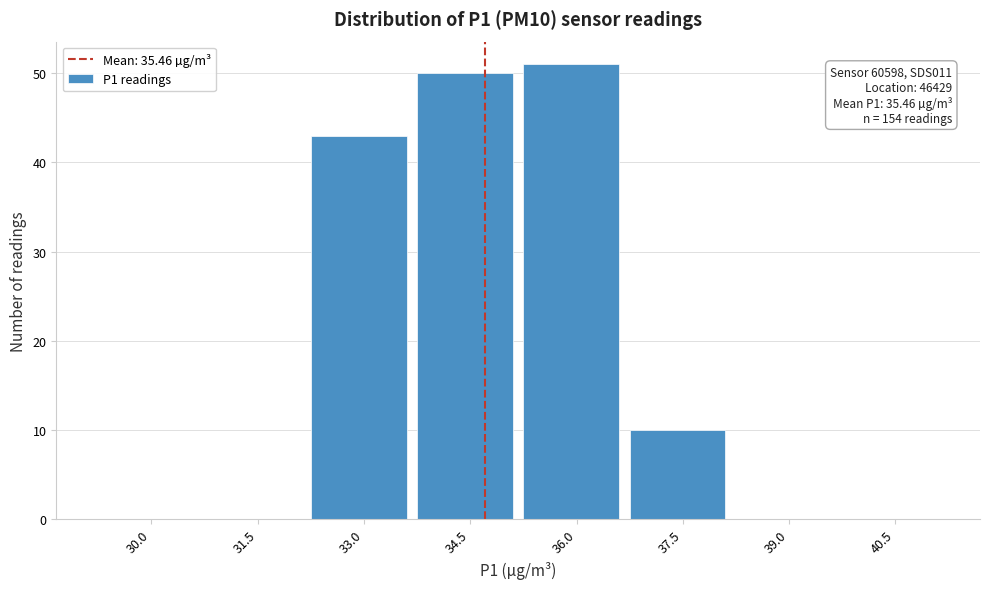

Reading left to right, list all the values displayed in this chart.

30.0=0	31.5=0	33.0=43	34.5=50	36.0=51	37.5=10	39.0=0	40.5=0